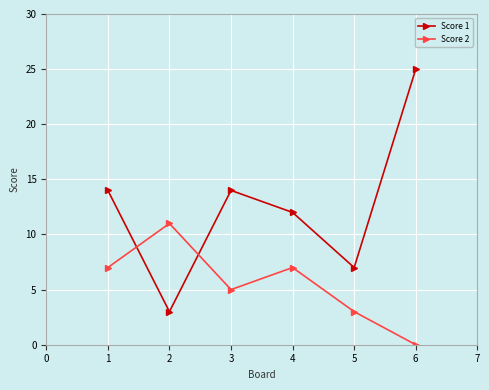

Reading left to right, extract all data points from this chart.

Score 1: 14	3	14	12	7	25
Score 2: 7	11	5	7	3	0